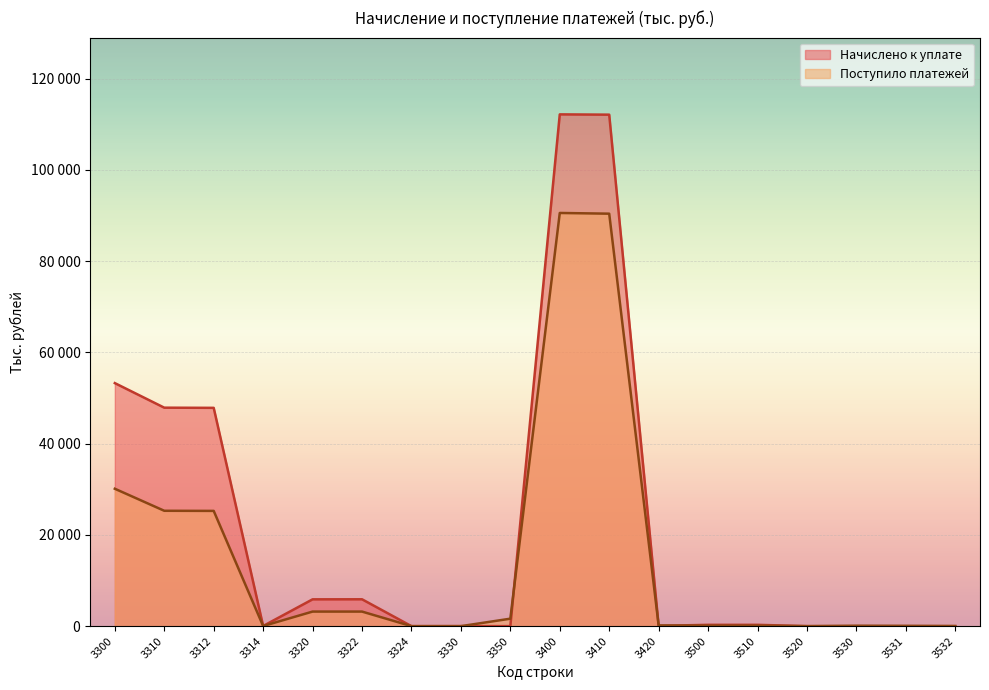

Between which two adjacent categories do Поступило платежей and Начислено к уплате first intersect?

3330 and 3350